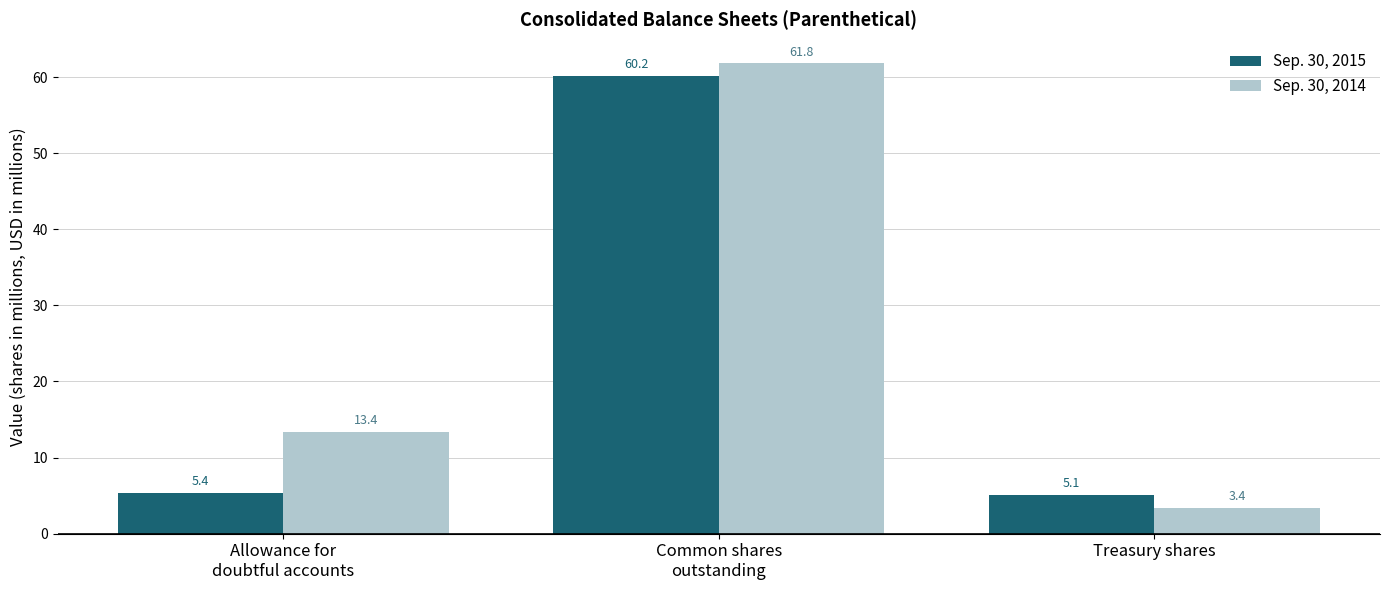

What is the difference between the maximum and minimum values in the Sep. 30, 2015 series?

55.1